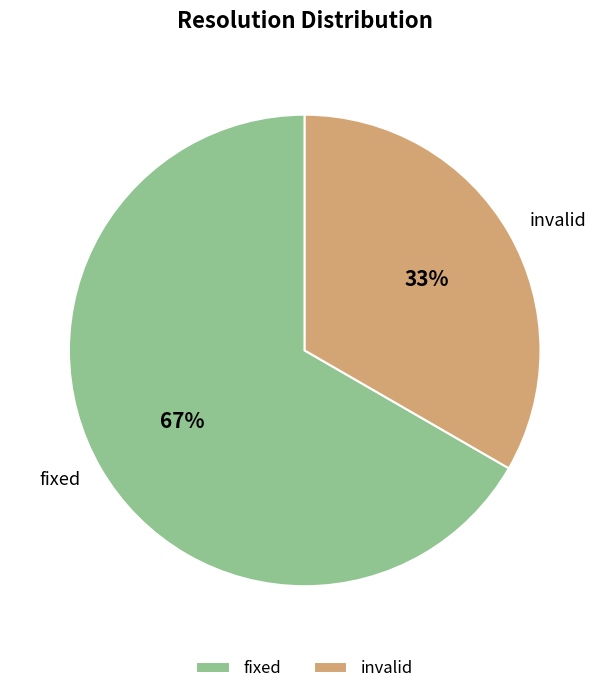

Rank the categories by value from lowest to highest.

invalid, fixed